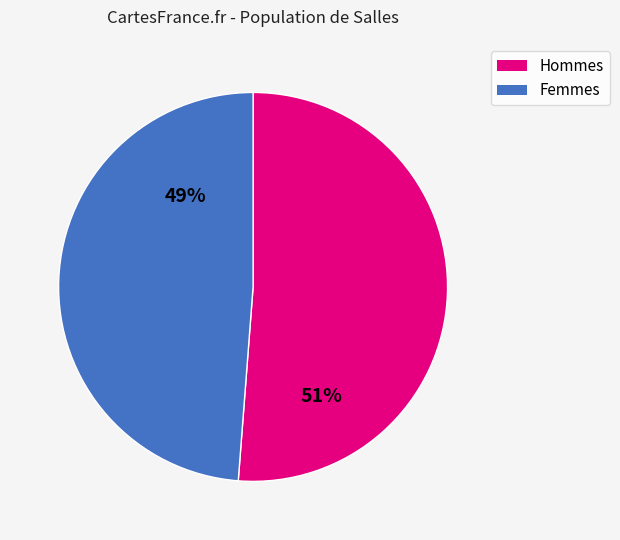

What percentage is the Femmes slice, to the nearest percent?

49%